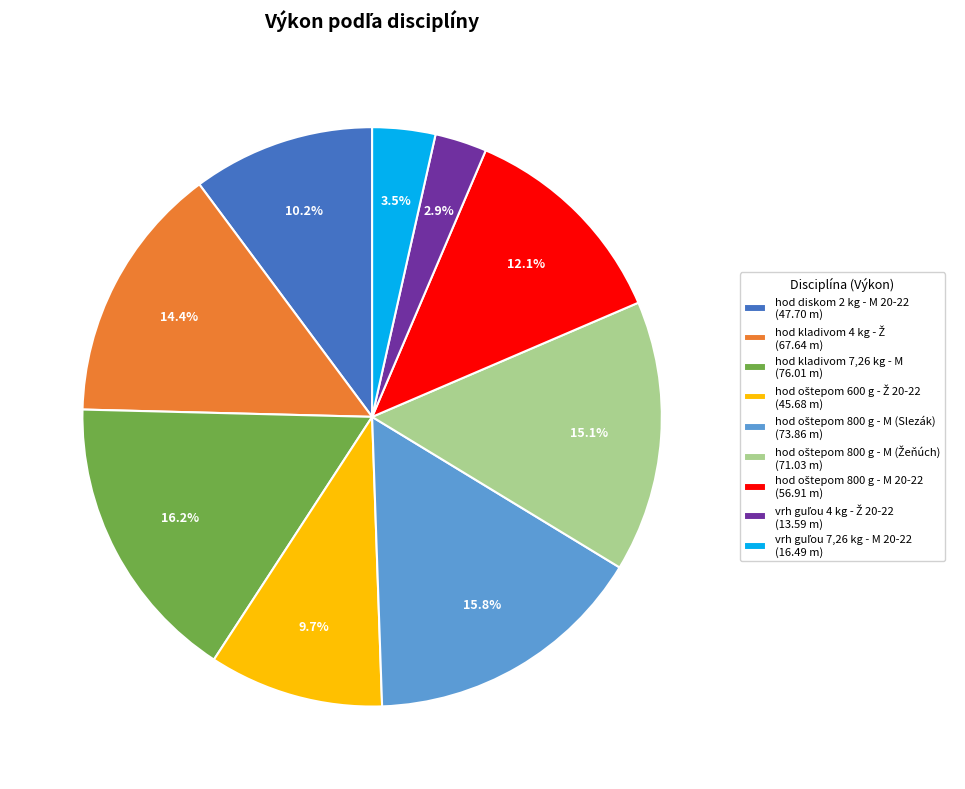

What portion of the pie excludes hod kladivom 7,26 kg - M (76.01 m)?

83.8%